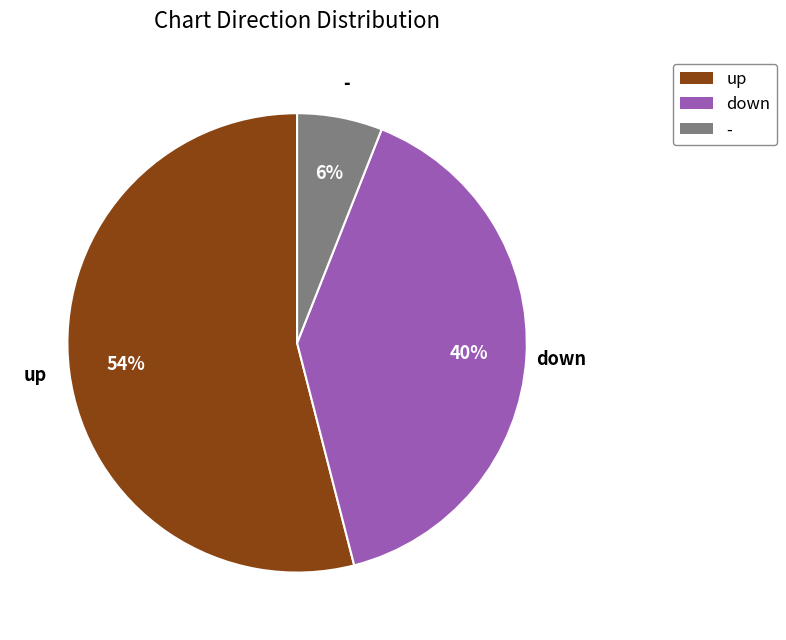

To the nearest percent, what is the difference between the - and down slice percentages?

34%